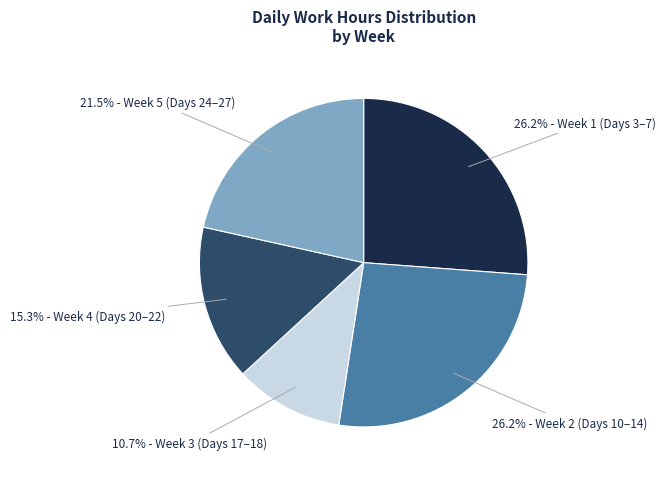

To the nearest percent, what is the average slice percentage?

20%